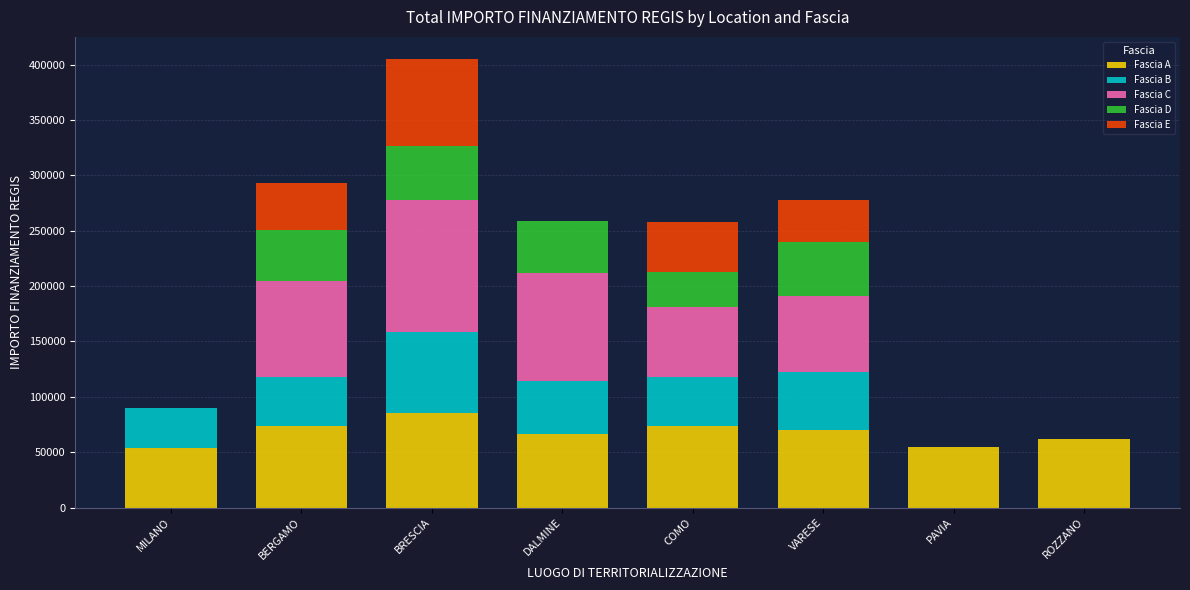

What are all the series names shown in the legend?

Fascia A, Fascia B, Fascia C, Fascia D, Fascia E